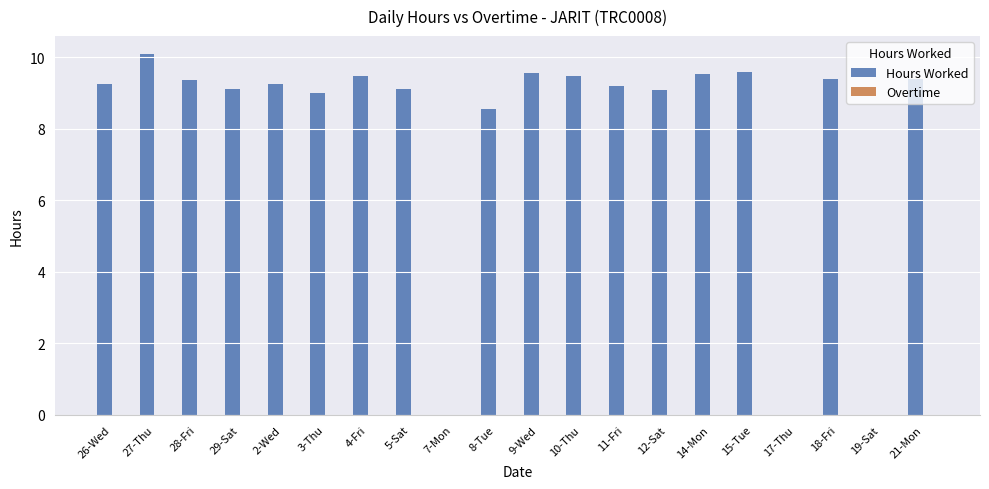

The value at 11-Fri is 2.5. True or false?

False